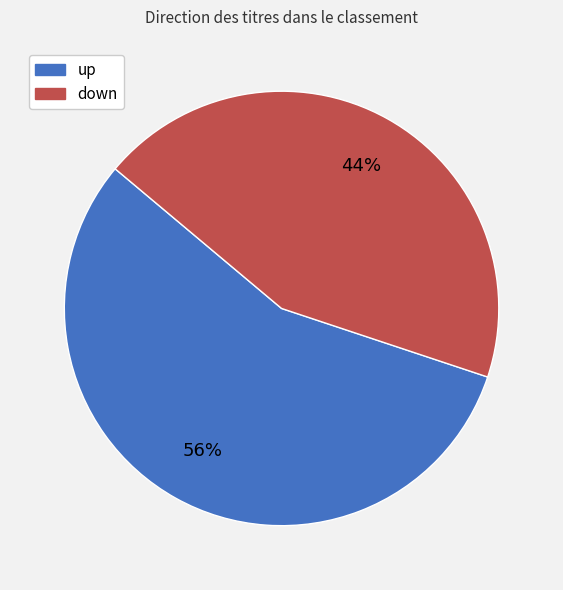

Do down and up together represent more than half of the pie?

Yes